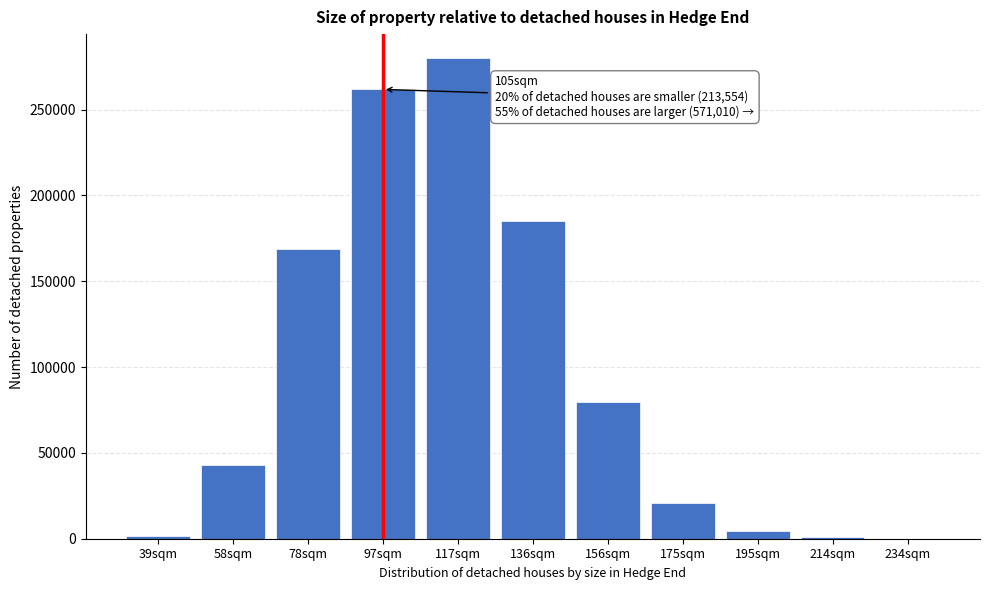

Is it true that the value at 136sqm is 277625?

False